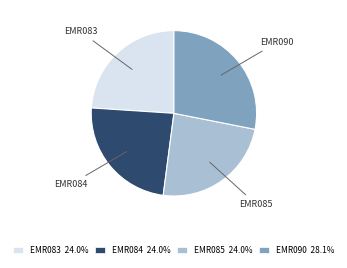

What is the ratio of the value at EMR083 to the value at EMR084?

1.0